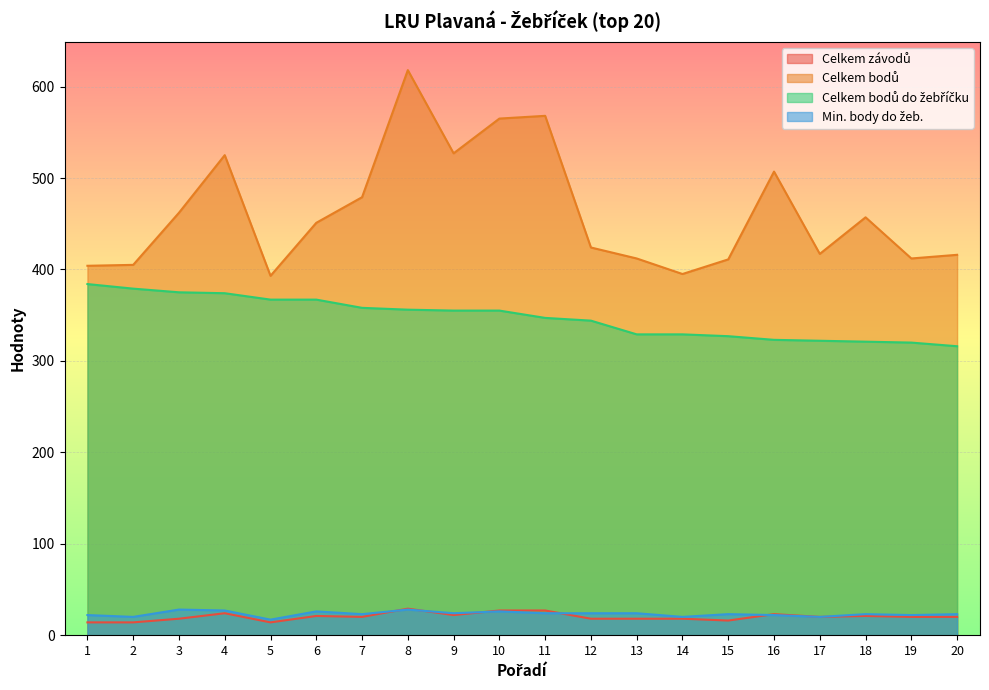

What is the sum of all Celkem závodů values?

404